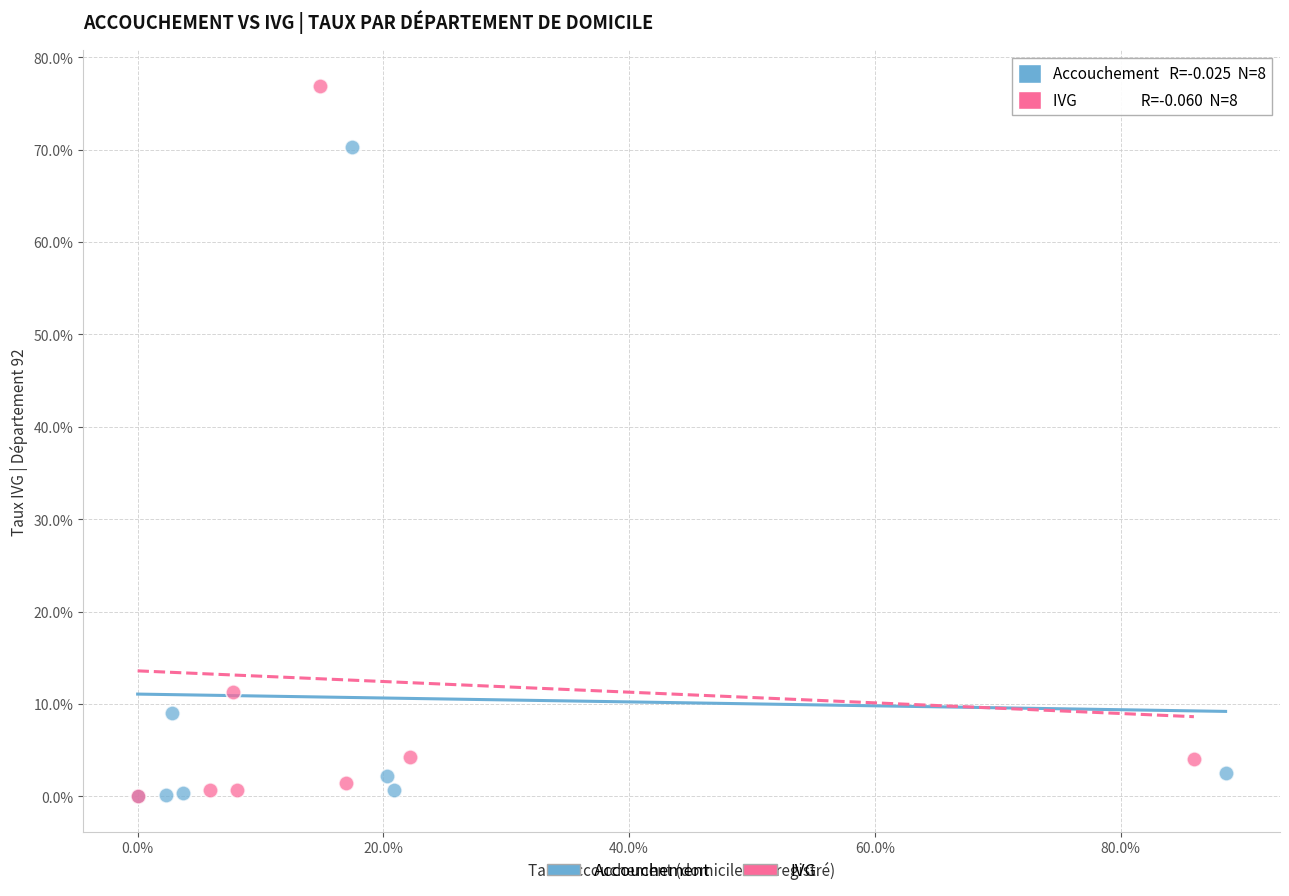

Which series has the largest Y range (max minus min)?

IVG